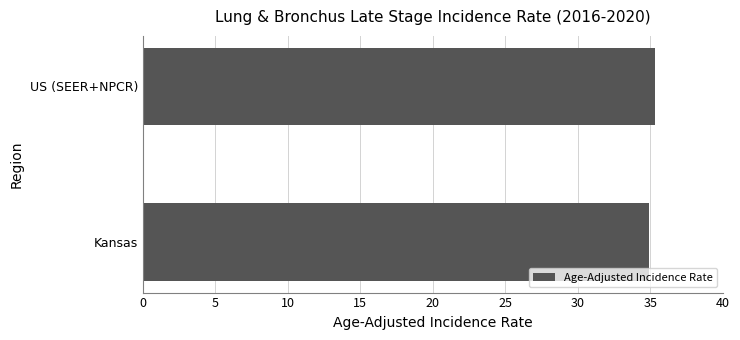

What is the ratio of the value at Kansas to the value at US (SEER+NPCR)?

1.0